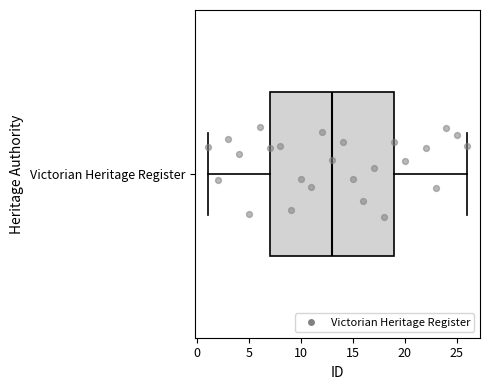

Transcribe this box plot: give where the median line is, the range the box spans, and where the two whiskers end, as read against the x-axis. The values are not printed on the chart, so give them approximately, as read against the axis.

median 13, box 7 to 19, whiskers 1 to 26